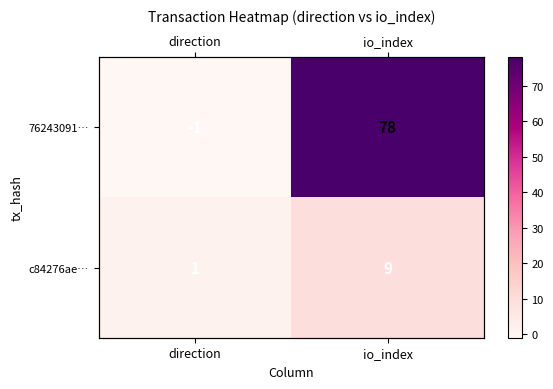

Which category has the lowest value in the 76243091… series?

direction